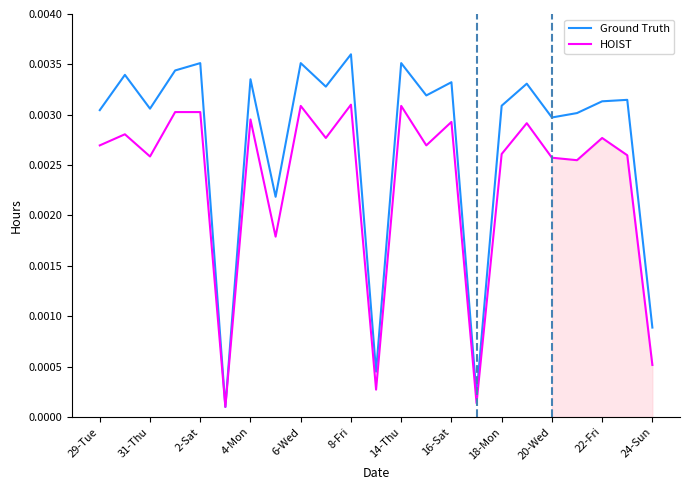

Is the value of Ground Truth at 16-Sat greater than the value of HOIST at 24-Sun?

Yes